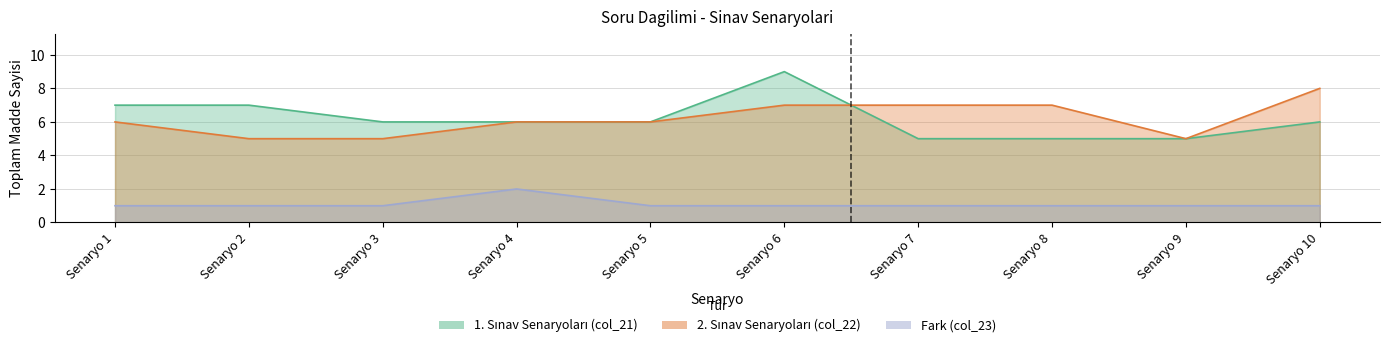

What is the total value across all series at Senaryo 2?

13